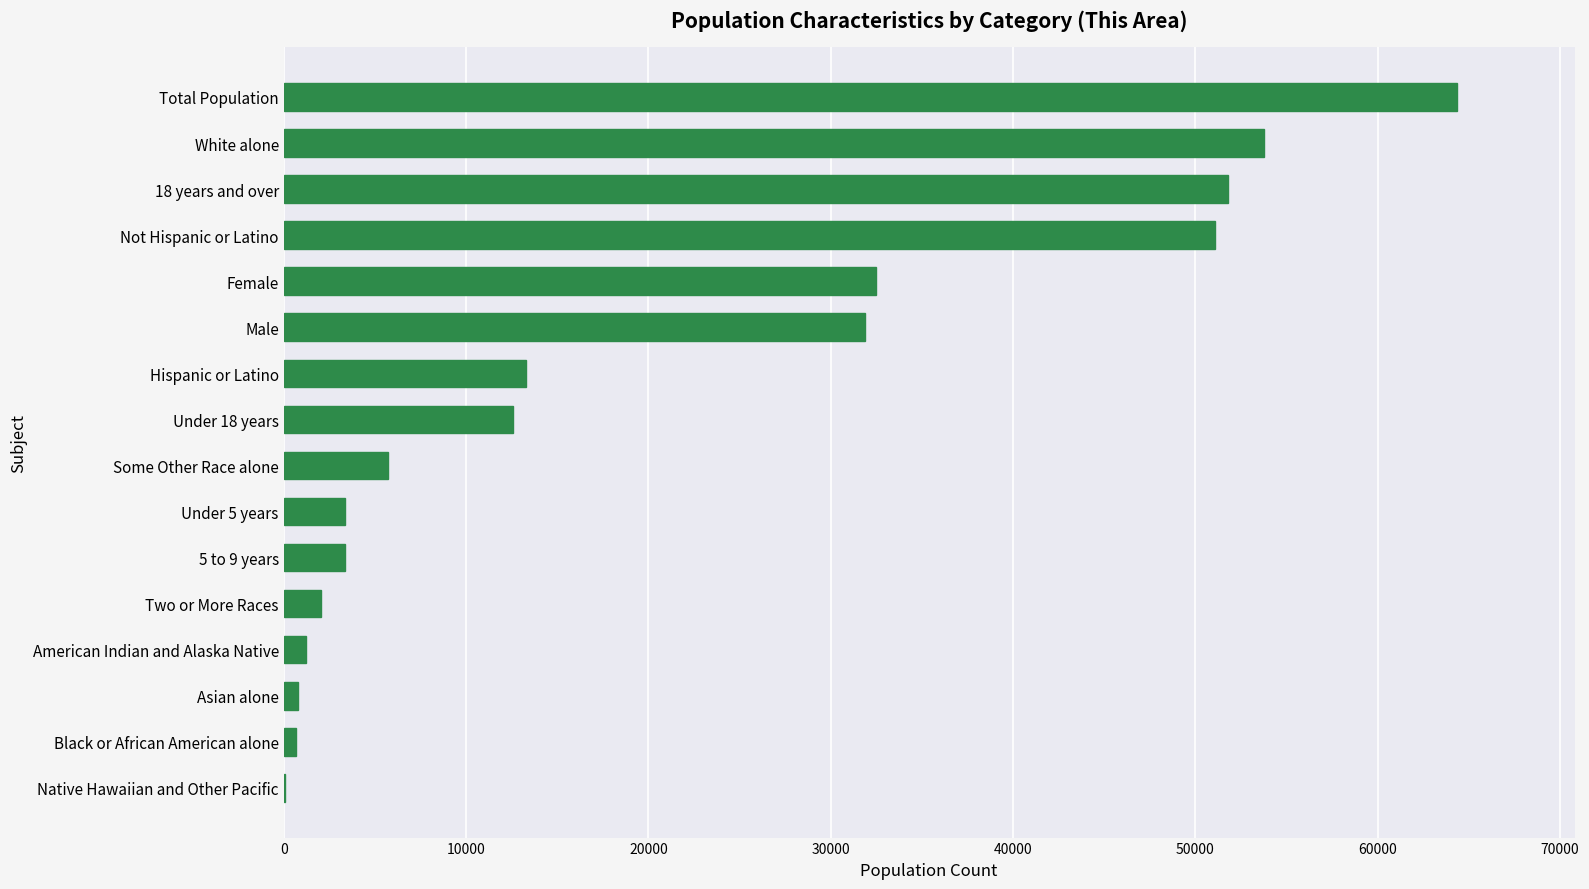

True or false: the data shows 31892 at Male.

True